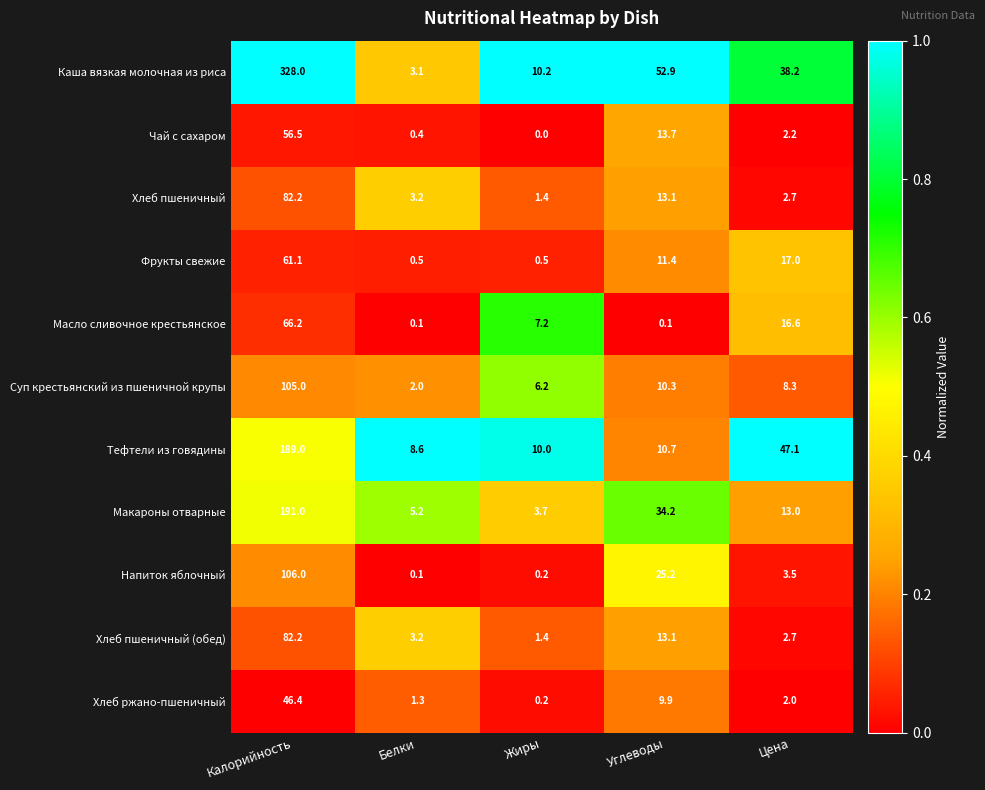

What is the difference between the maximum and minimum values in the Чай с сахаром series?

56.5